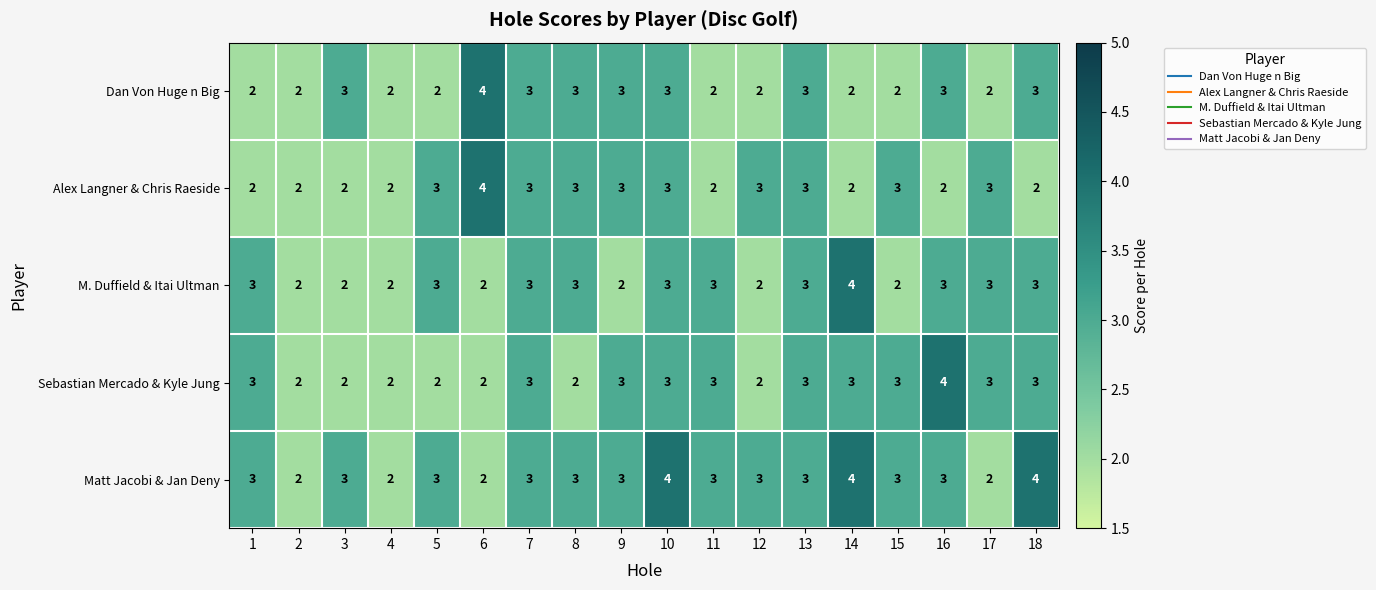

The value of Dan Von Huge n Big at 16 is 3. True or false?

True